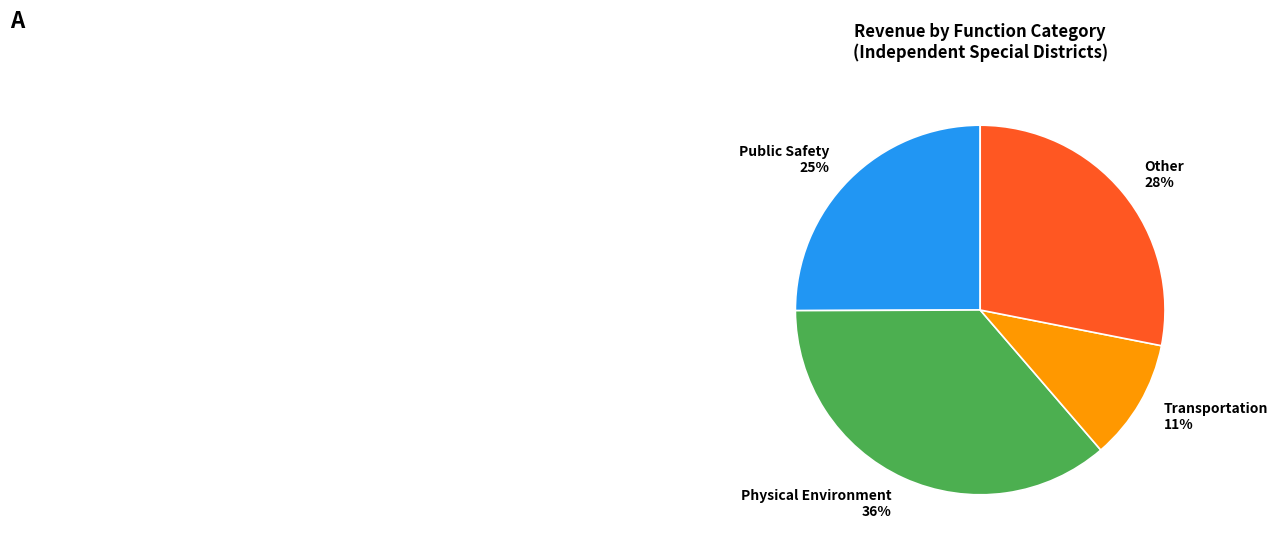

Is there any slice that represents more than half of the pie?

No